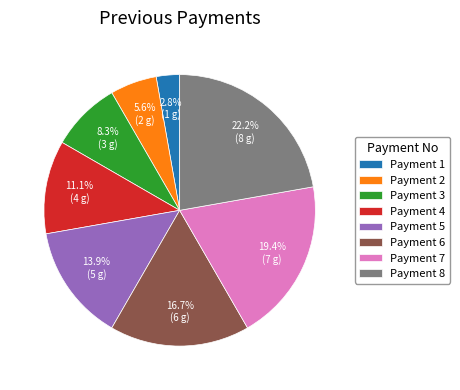

Is Payment 7 the majority of the pie?

No